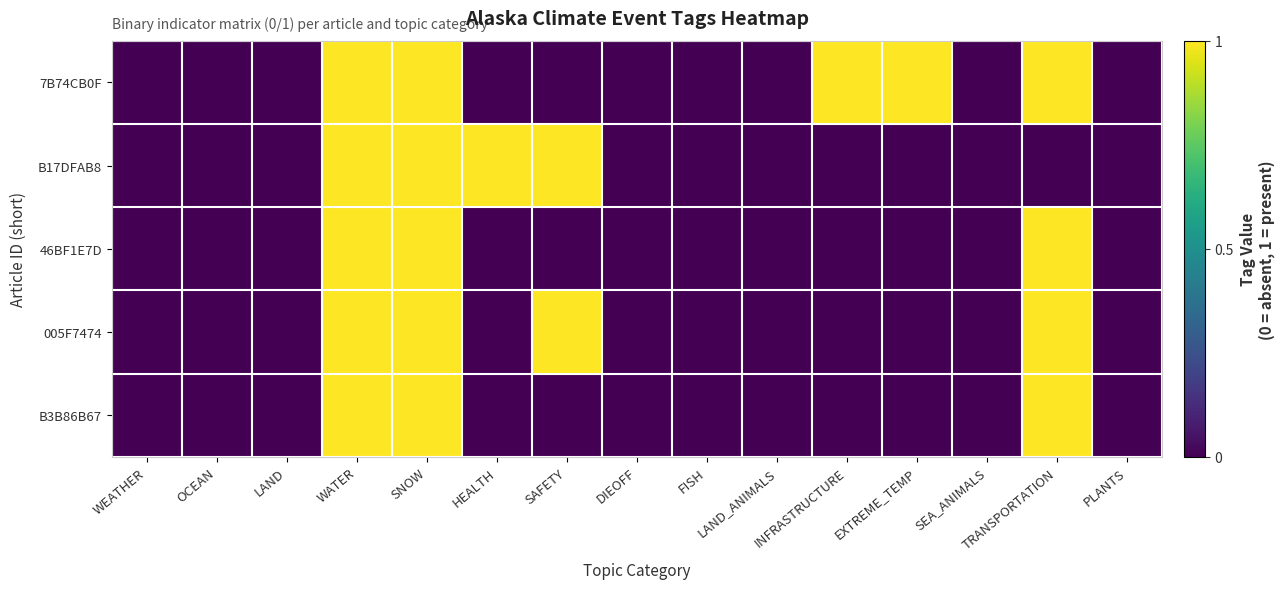

How many categories are shown in the chart?

15